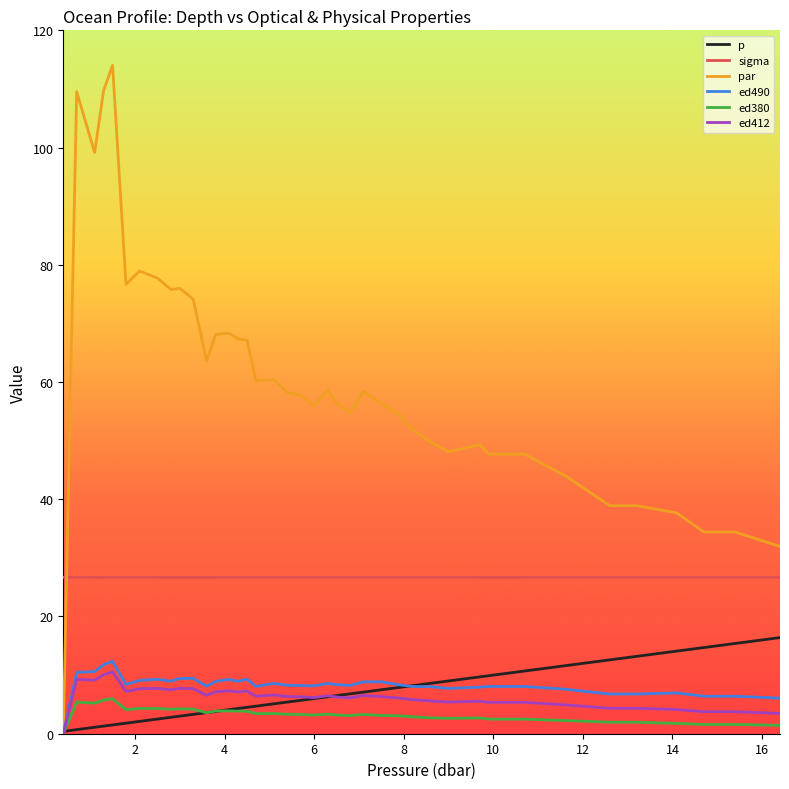

What is the greatest value displayed?

114.0